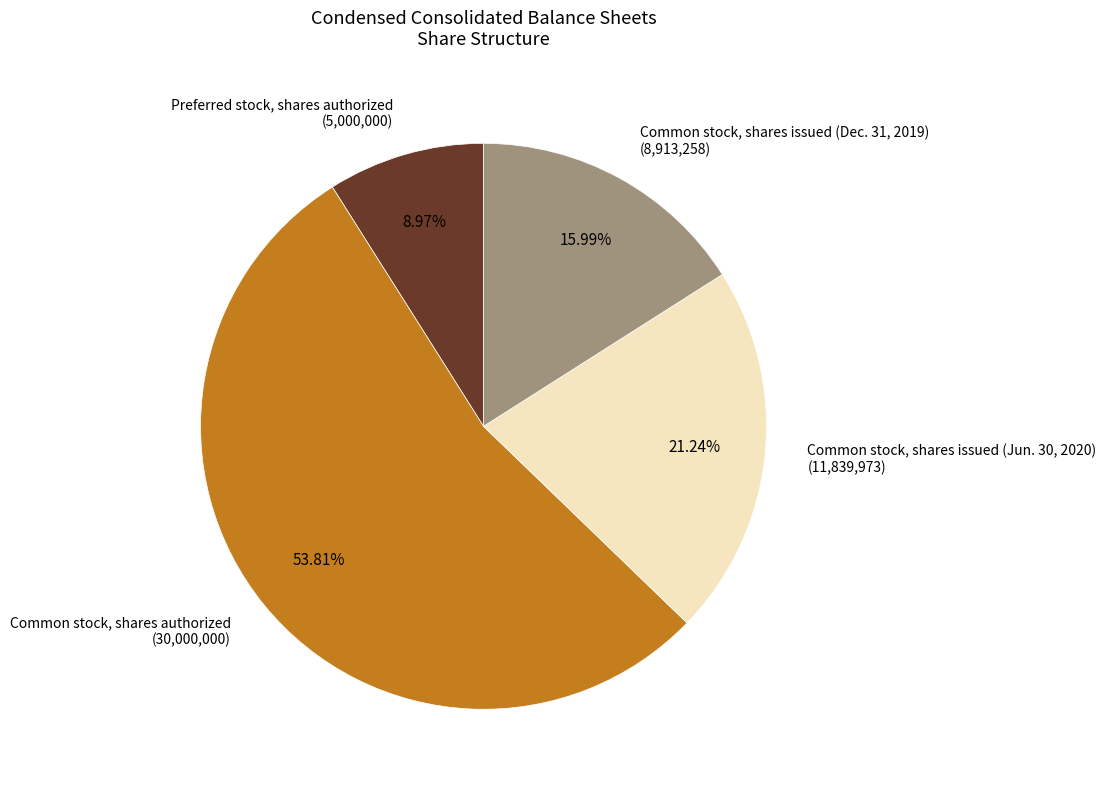

Which slice is the largest?

Common stock, shares authorized